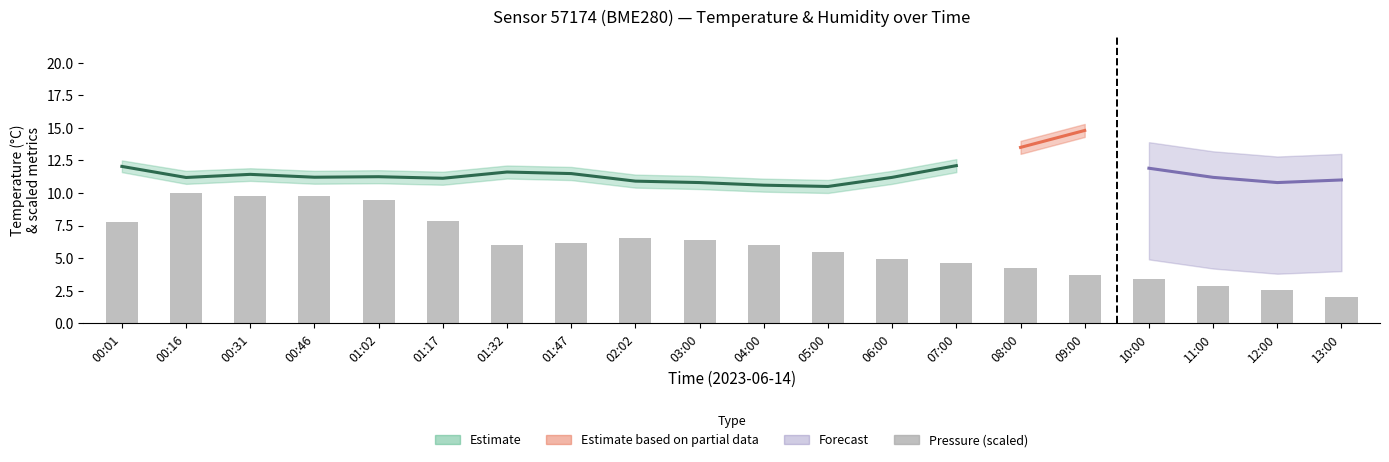

What position from the right is 01:47?

13